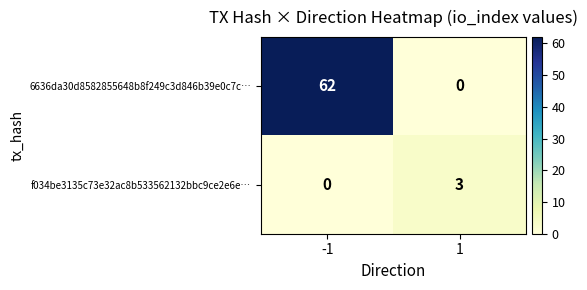

What is the total value across all series at 1?

3